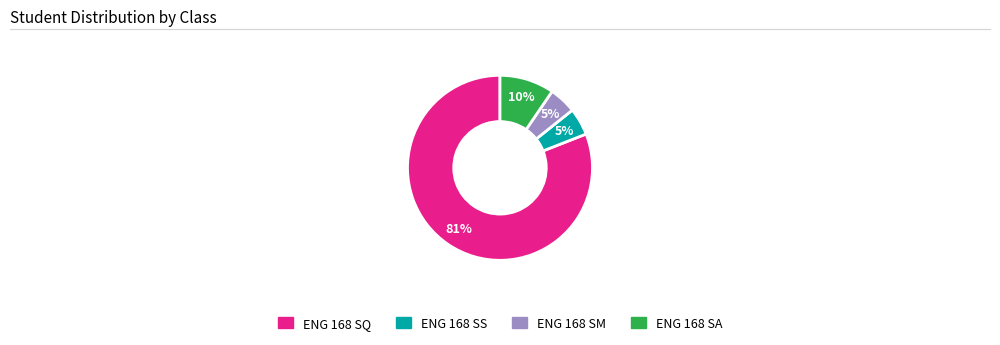

Count the number of slices in the pie.

4